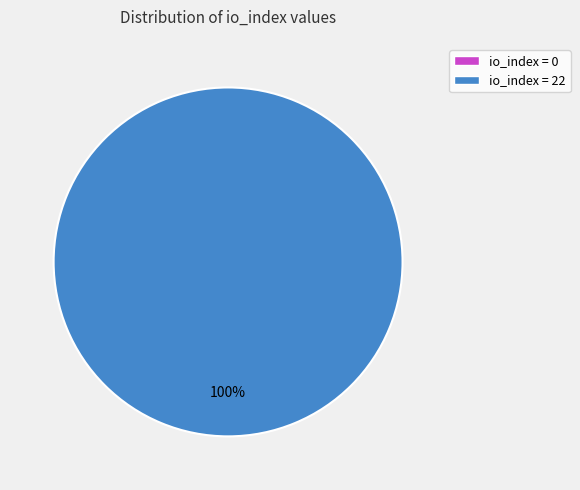

Is it true that io_index=0 is 5% of the pie?

False